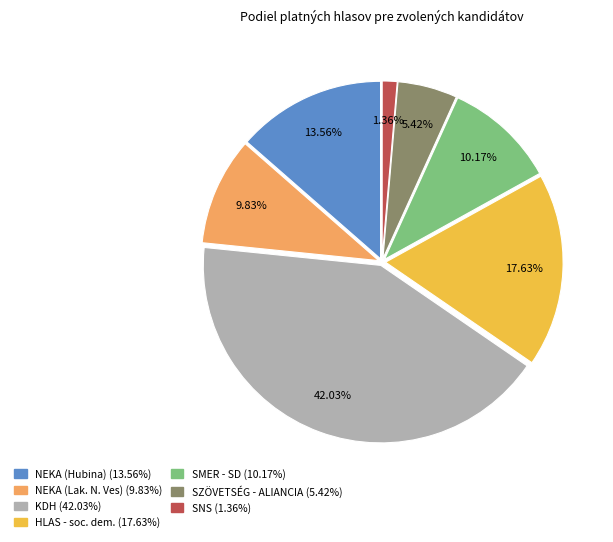

Does any single category account for the majority?

No